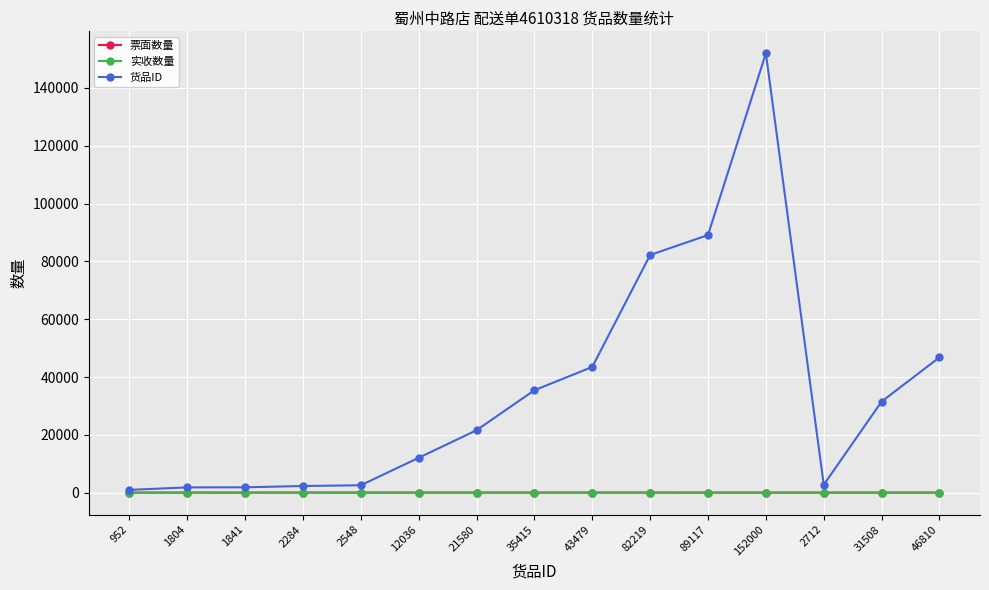

What is the label of the 9th point from the left?

43479